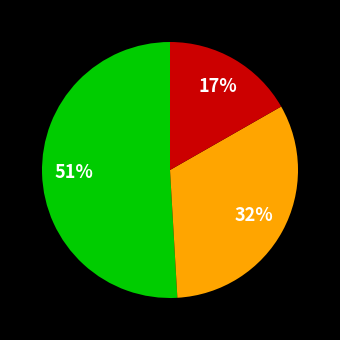

To the nearest percent, what is the difference between the largest and smallest slice percentages?

34%